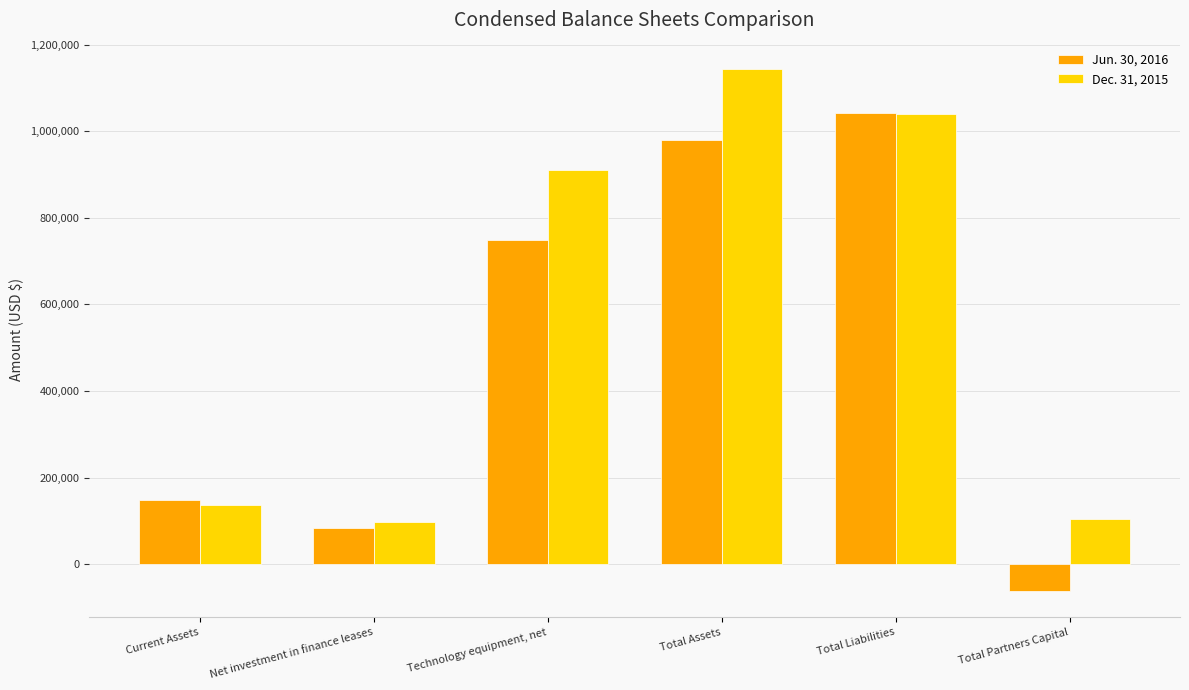

Is the value of Dec. 31, 2015 at Total Partners Capital greater than the value of Jun. 30, 2016 at Total Assets?

No